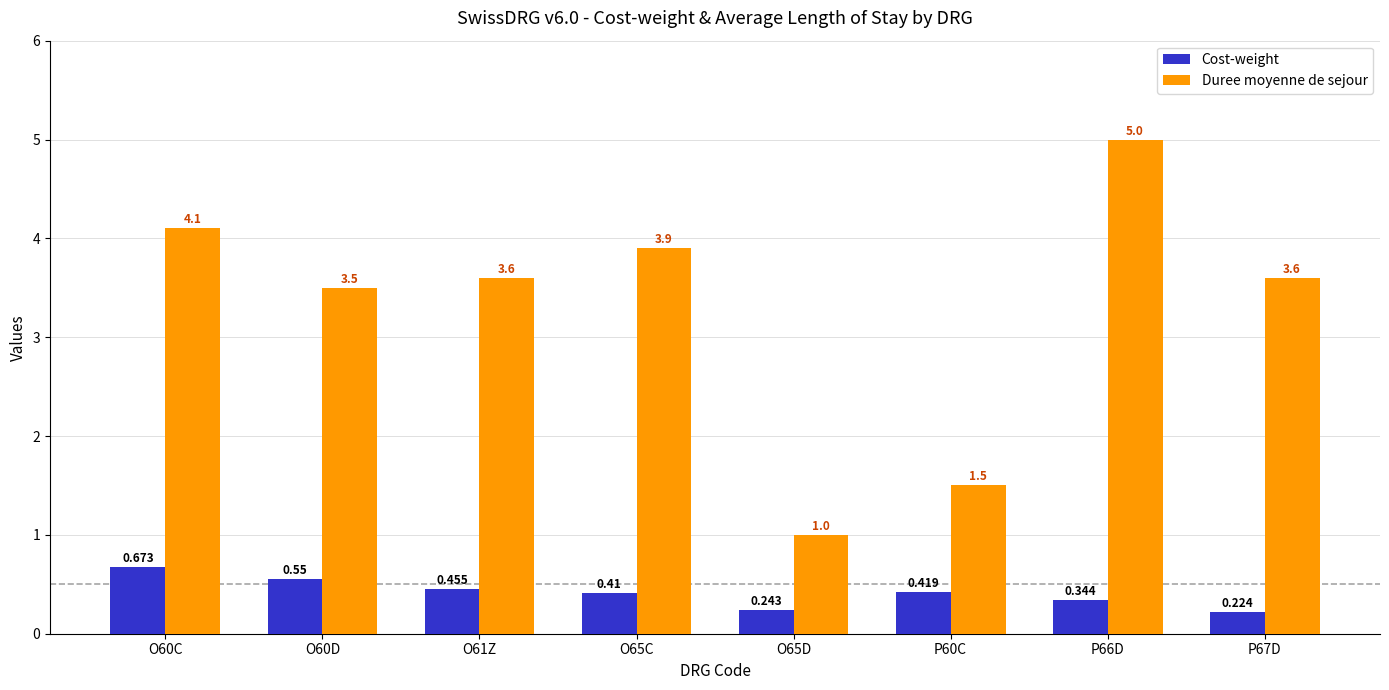

How many series are shown in this chart?

2